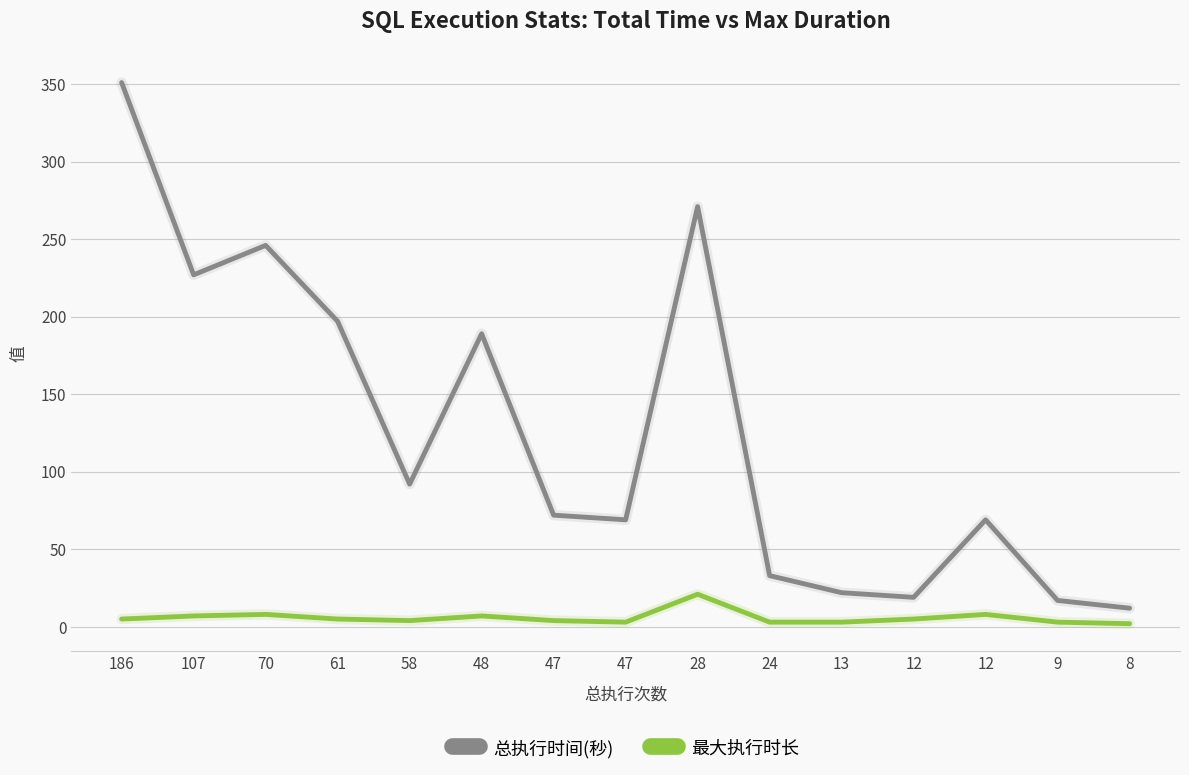

At which category is the sum across all series the highest?

186